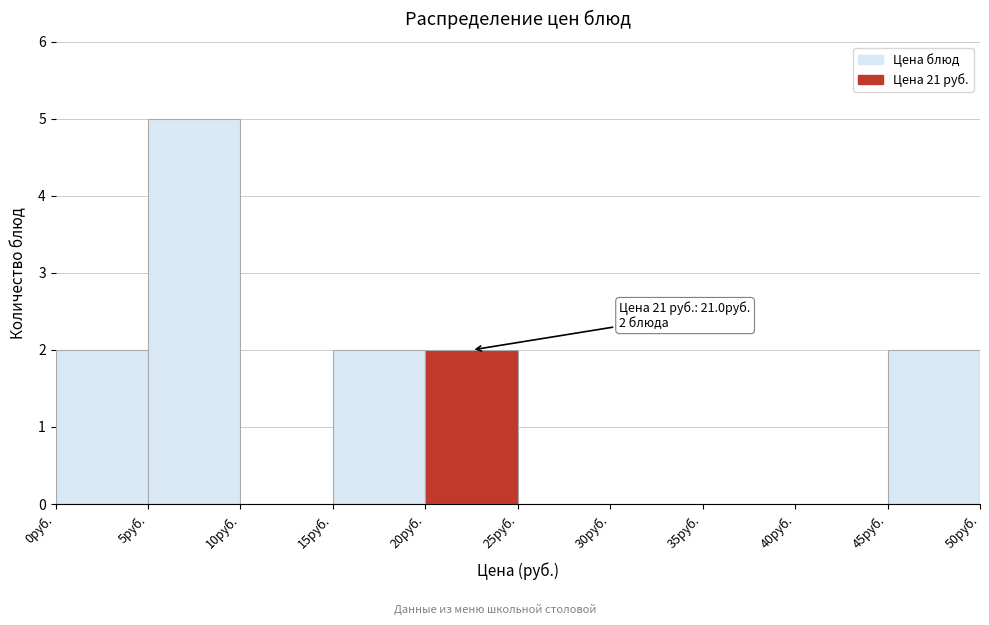

Which range on the x-axis has the tallest bar?

5 to 10